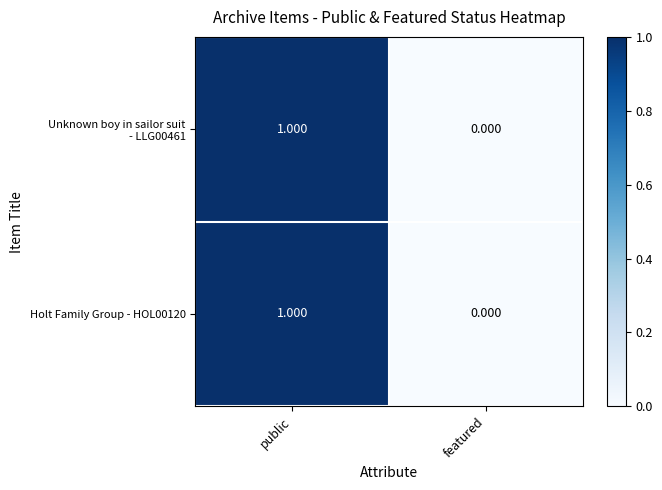

Which label corresponds to the largest value in the chart?

public